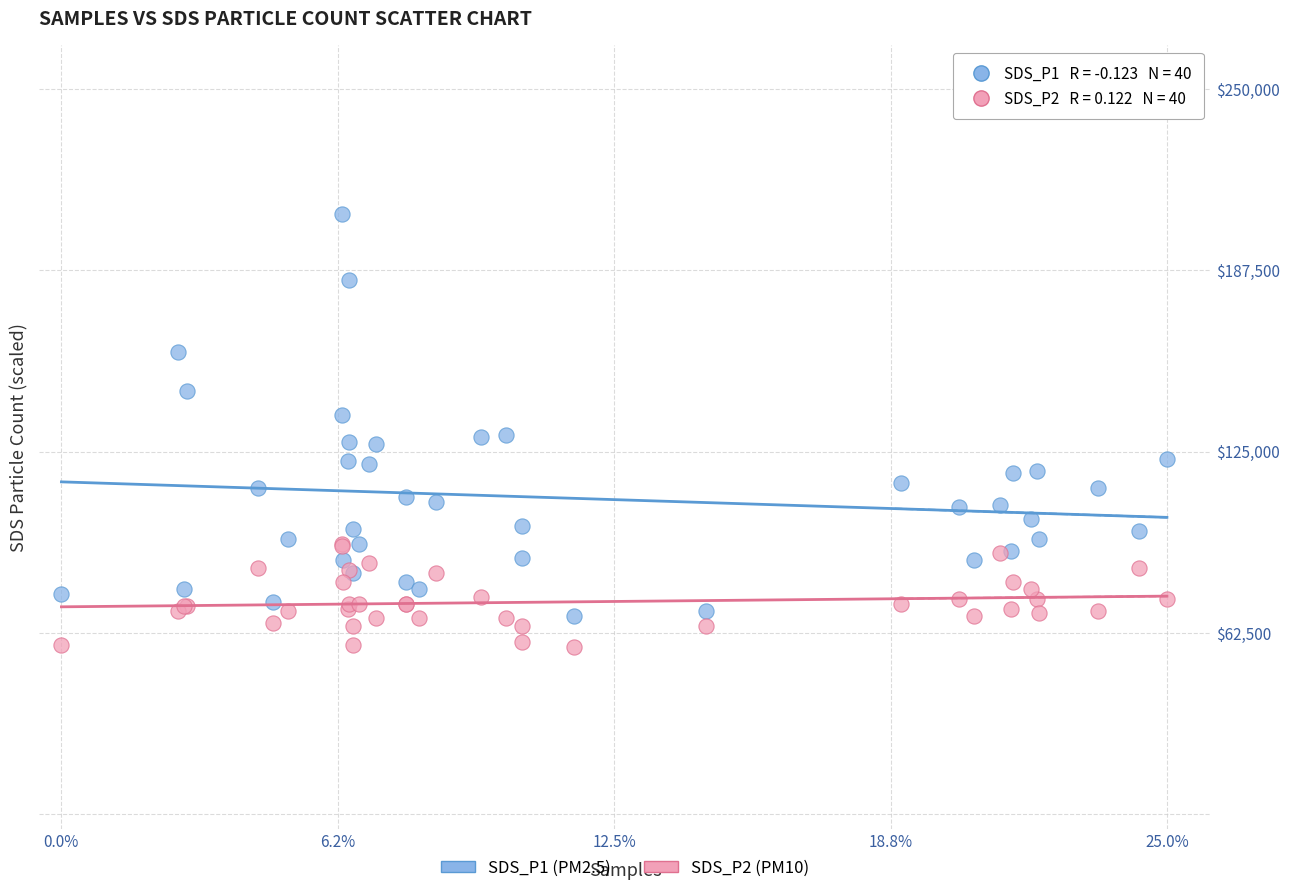

What are all the series names shown in the legend?

SDS_P1 (PM2.5), SDS_P2 (PM10)